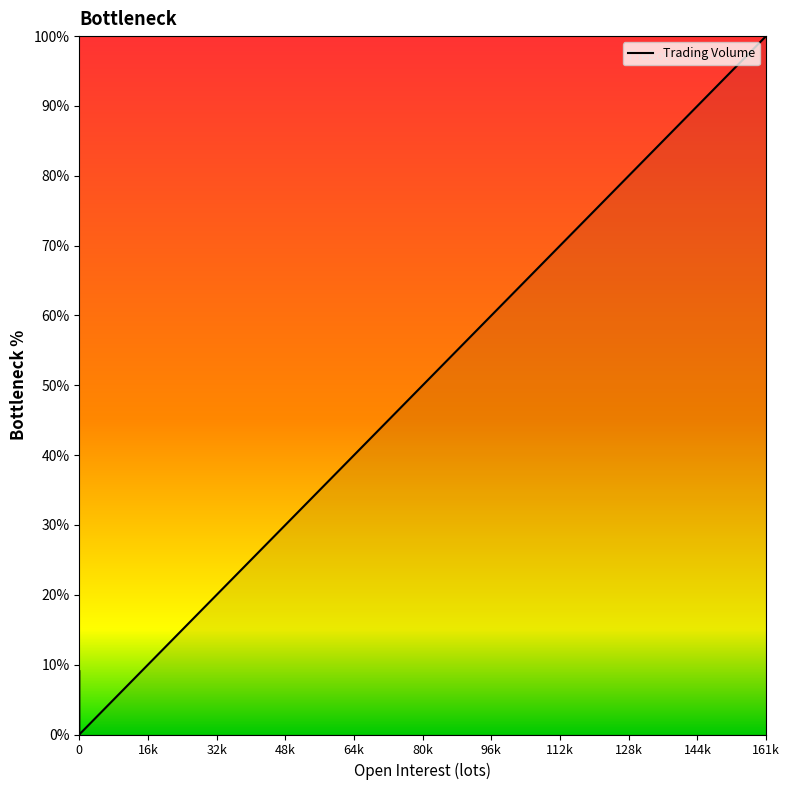

True or false: the data has more than 1 interior local peaks.

False